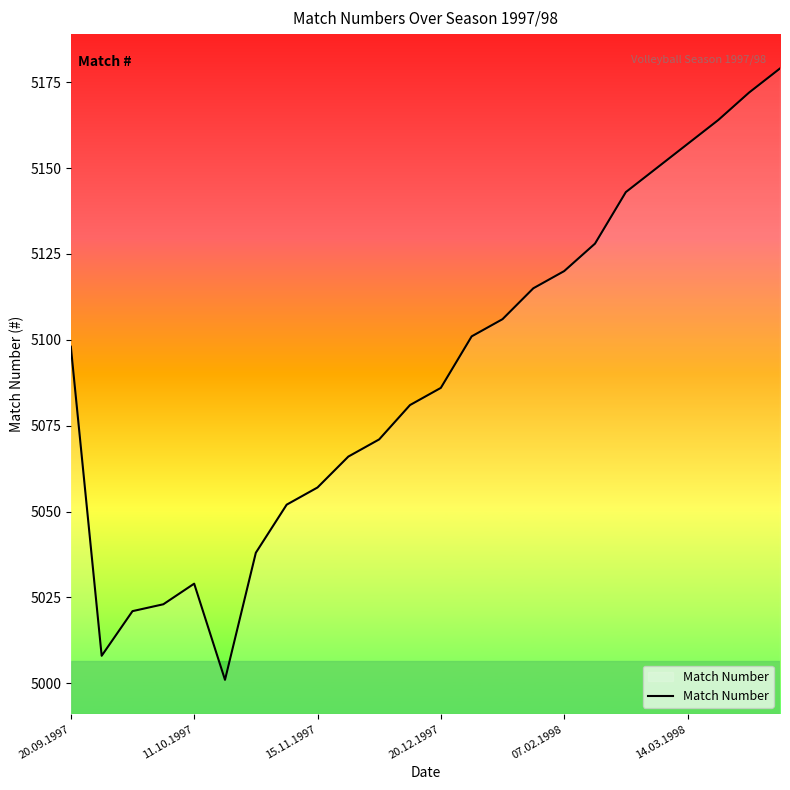

What is the difference between the maximum and minimum values?

178